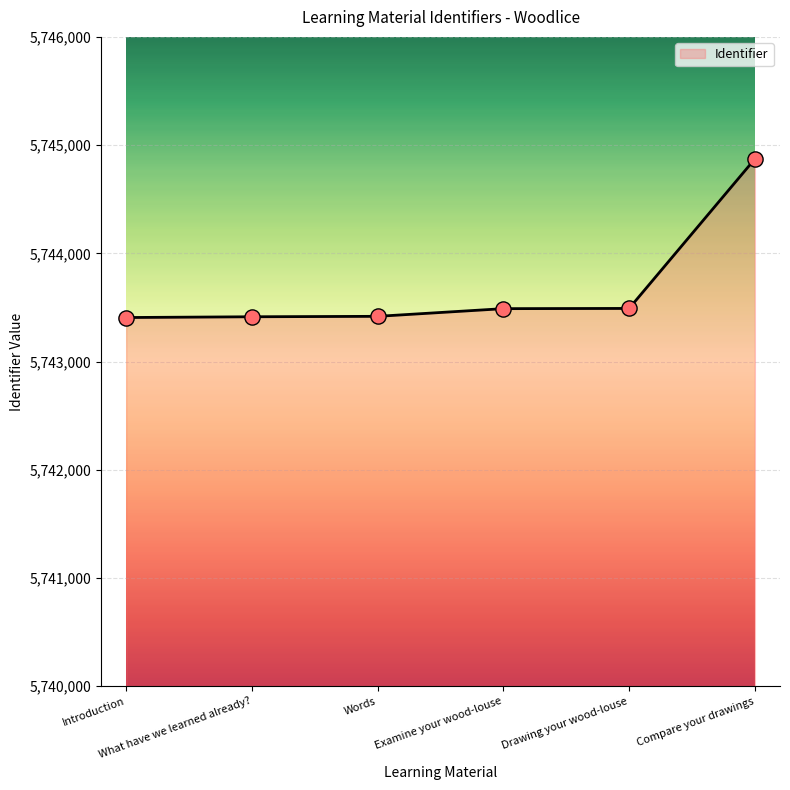

What is the change in value from Words to Compare your drawings?

+1454